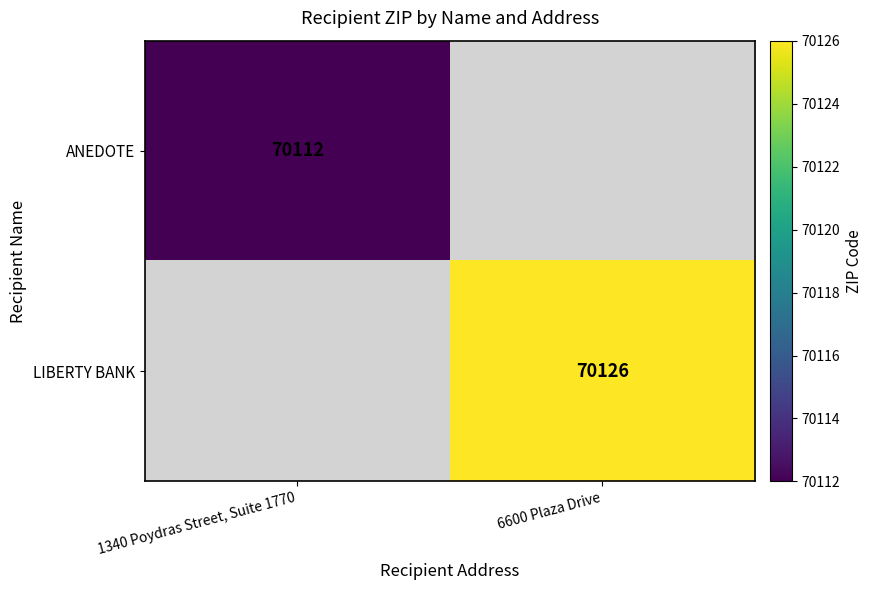

At how many categories does at least one series exceed 70123?

1